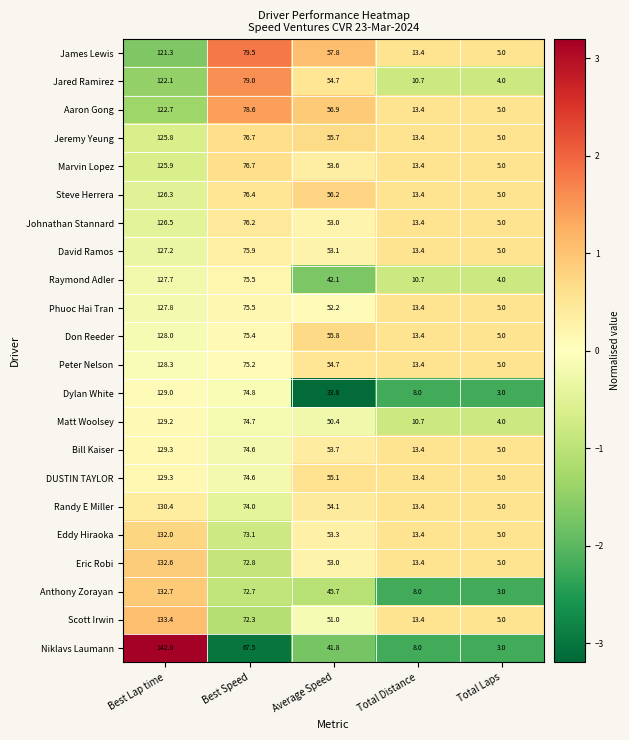

Which series has the largest range (max minus min)?

Niklavs Laumann